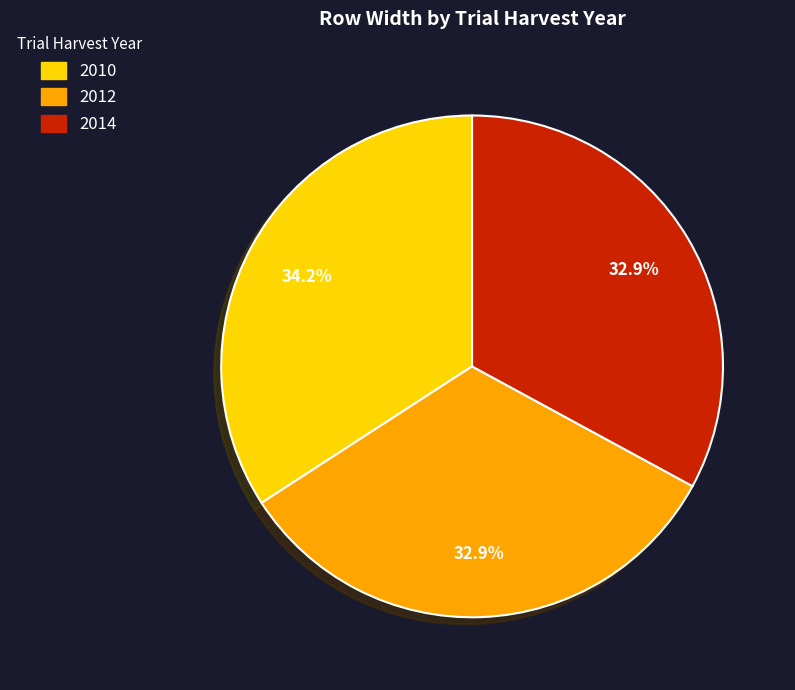

Does any single category account for the majority?

No